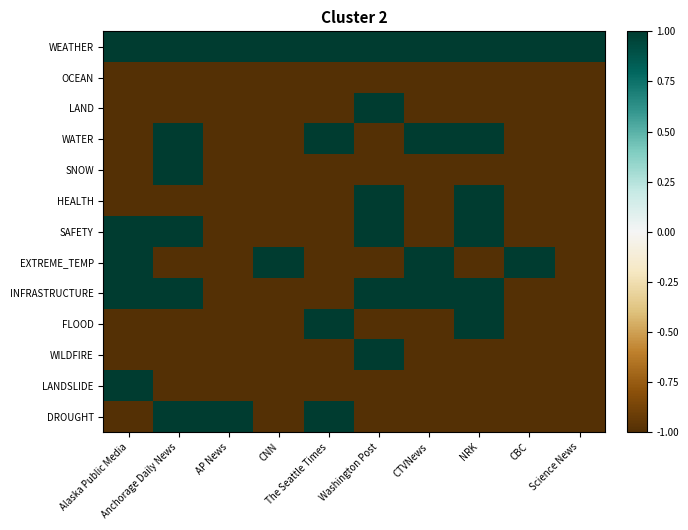

Rank the series at Science News from lowest to highest value.

OCEAN, LAND, WATER, SNOW, HEALTH, SAFETY, EXTREME_TEMP, INFRASTRUCTURE, FLOOD, WILDFIRE, LANDSLIDE, DROUGHT, WEATHER